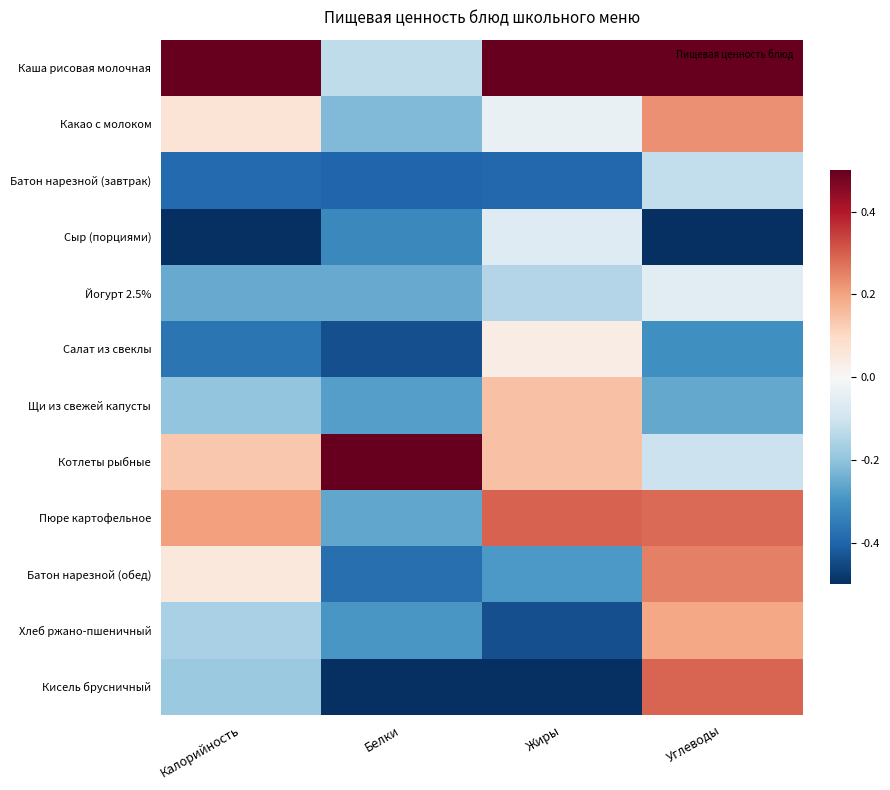

At which category does the chart reach its peak across all series?

Калорийность